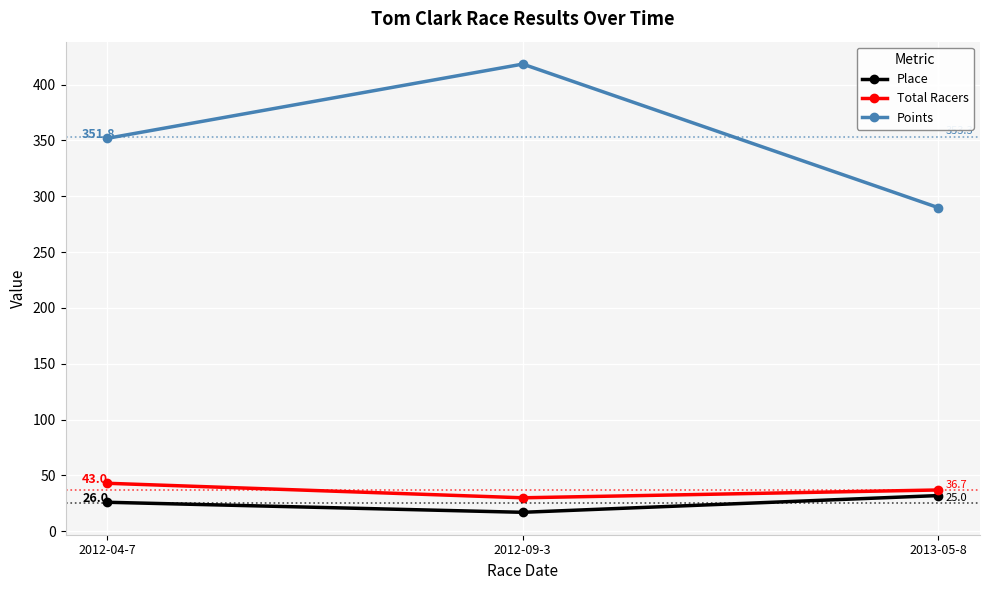

Which series has the largest range (max minus min)?

Points